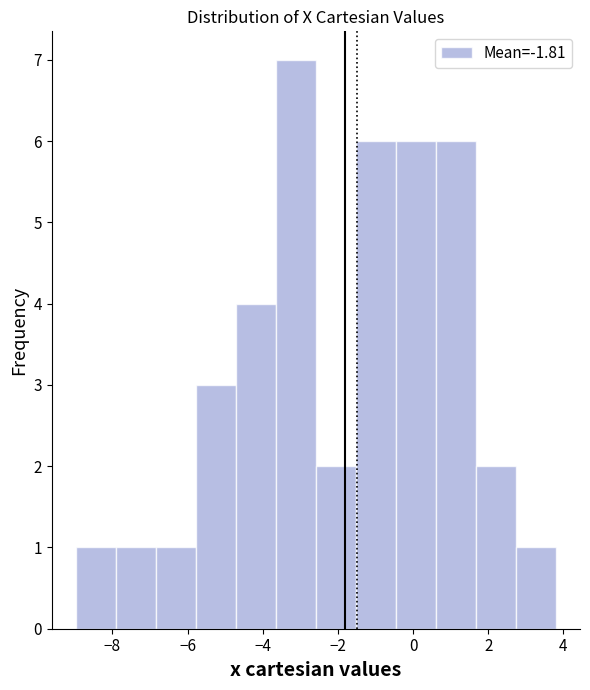

How tall is the bar that spans 0.6 to 1.6 on the x-axis? Neither the bar edges nor the heights are printed on the chart, so give them approximately, as read against the axes.

6